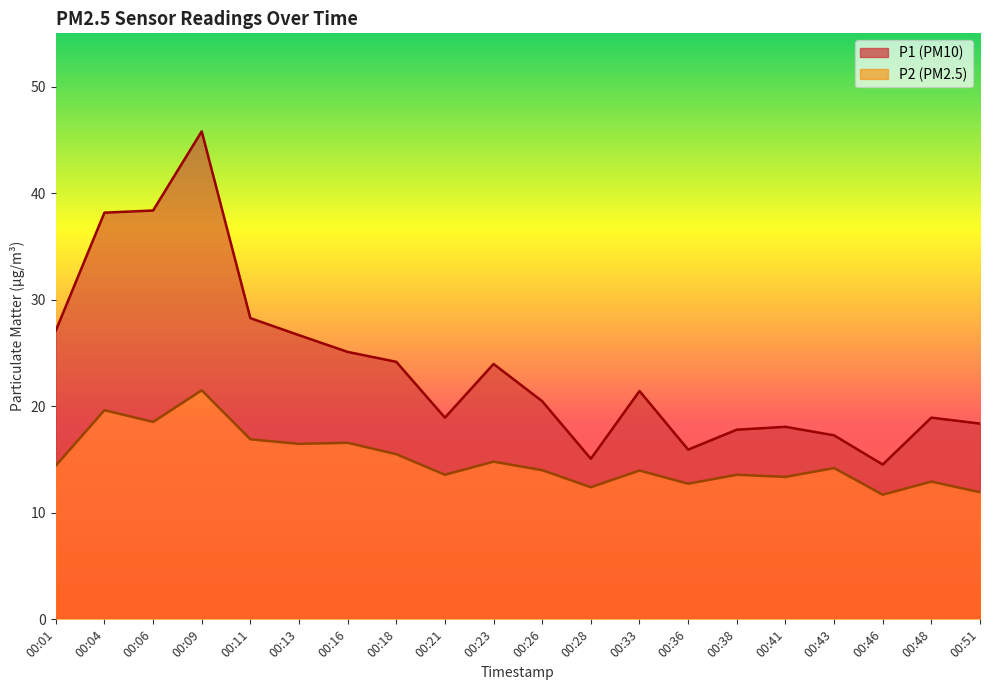

At how many categories does at least one series exceed 30?

3